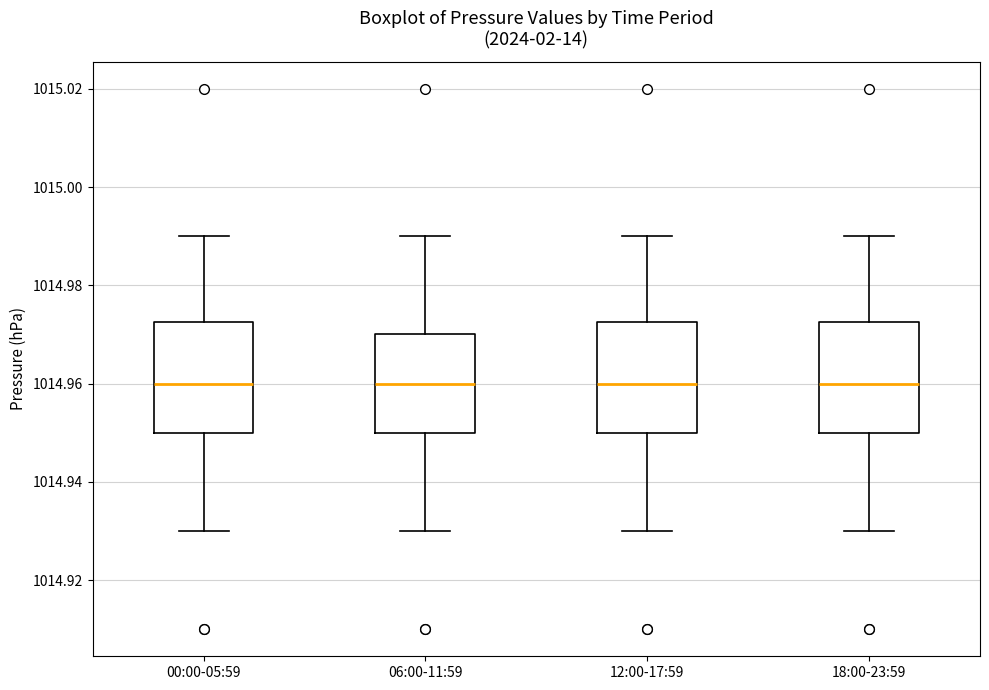

Reading left to right, transcribe this box plot: for each box, give where its median line is, the range the box spans, and where its two whiskers end, as read against the y-axis. The values are not printed on the chart, so give them approximately, as read against the axis.

00:00-05:59: median 1014.960, box 1014.950 to 1014.972, whiskers 1014.930 to 1014.990
06:00-11:59: median 1014.960, box 1014.950 to 1014.970, whiskers 1014.930 to 1014.990
12:00-17:59: median 1014.960, box 1014.950 to 1014.972, whiskers 1014.930 to 1014.990
18:00-23:59: median 1014.960, box 1014.950 to 1014.972, whiskers 1014.930 to 1014.990